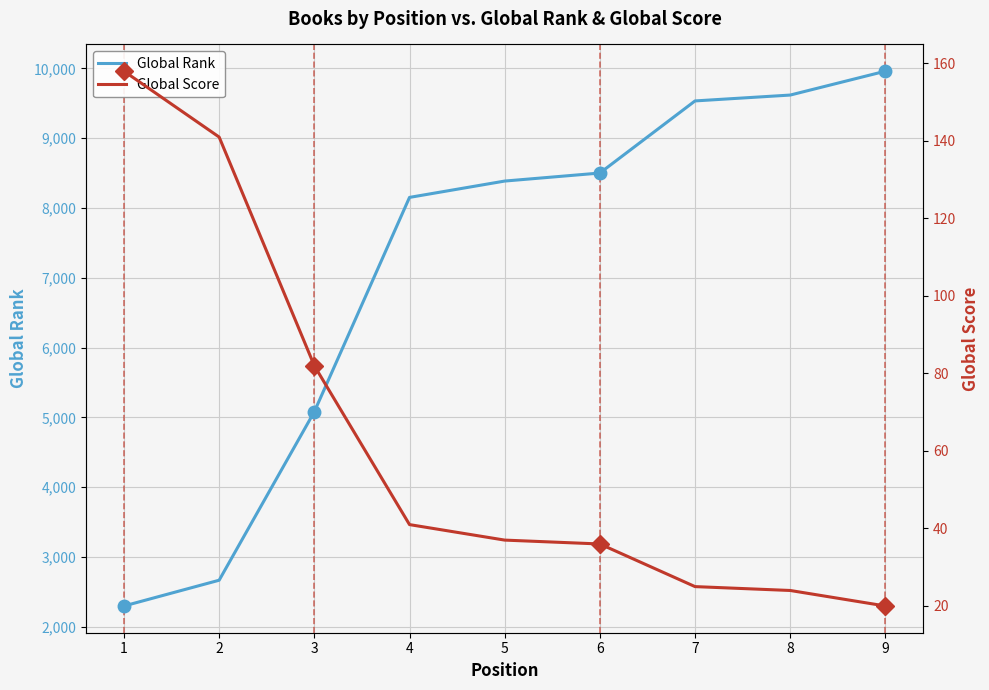

Is this an area chart (filled region under the line)?

No